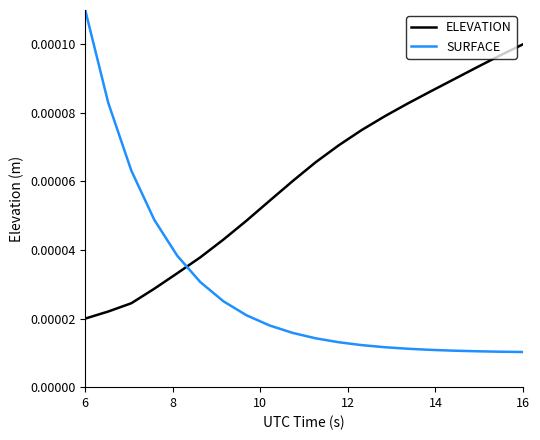

How many intersections are there between SURFACE and ELEVATION?

1